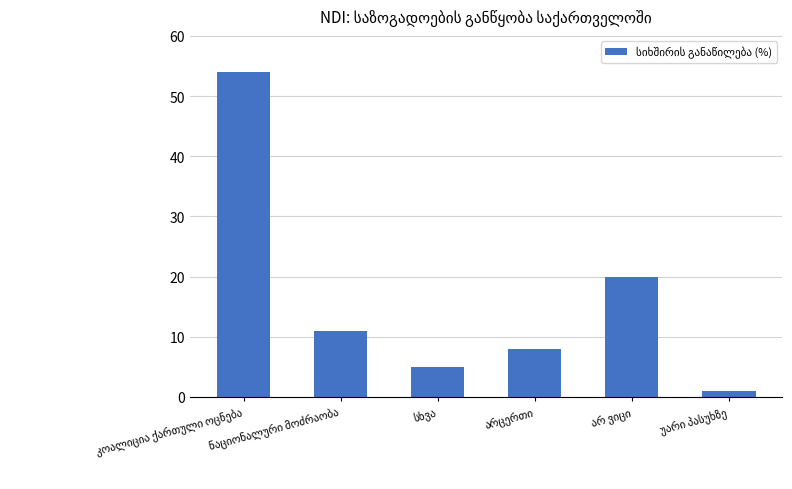

What is the value of the 2nd bar from the left?

11